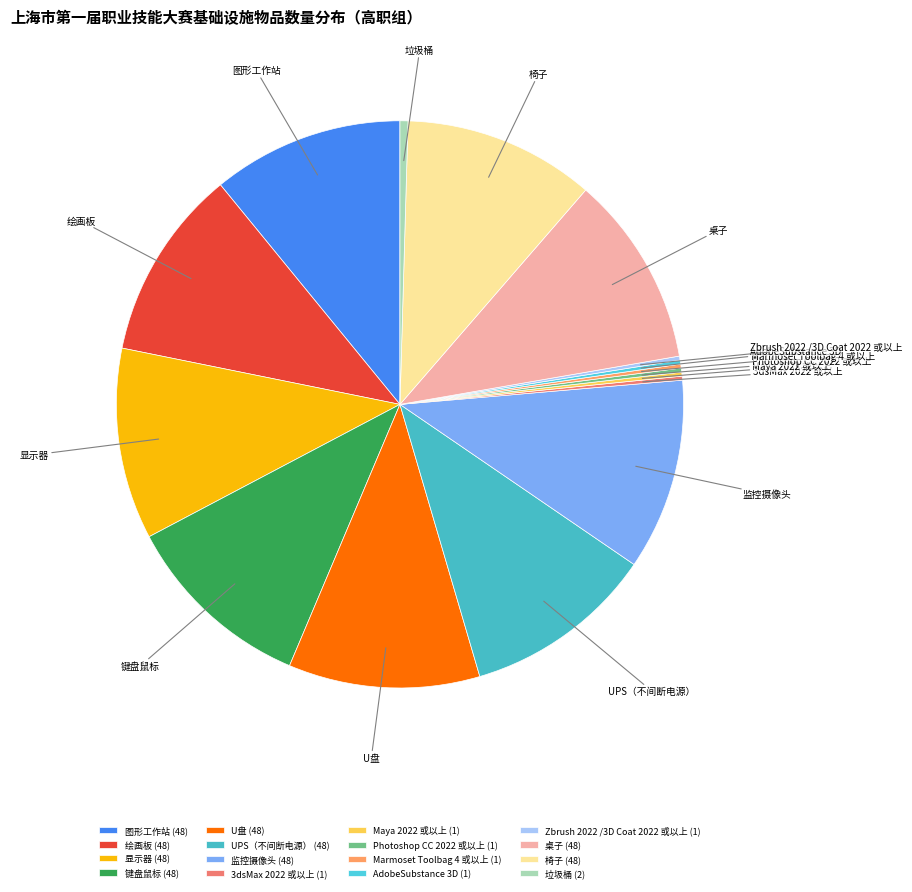

The 键盘鼠标 slice represents 11% of the pie. True or false?

True